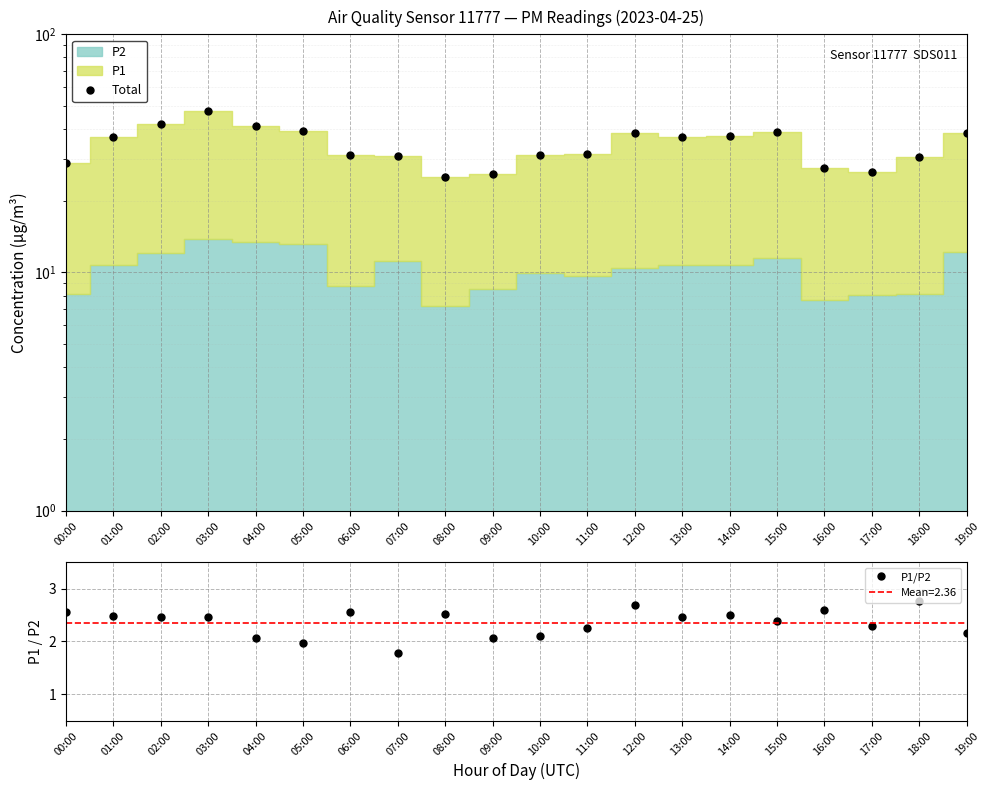

The P1/P2 series shows 2.5 at 03:00. True or false?

True